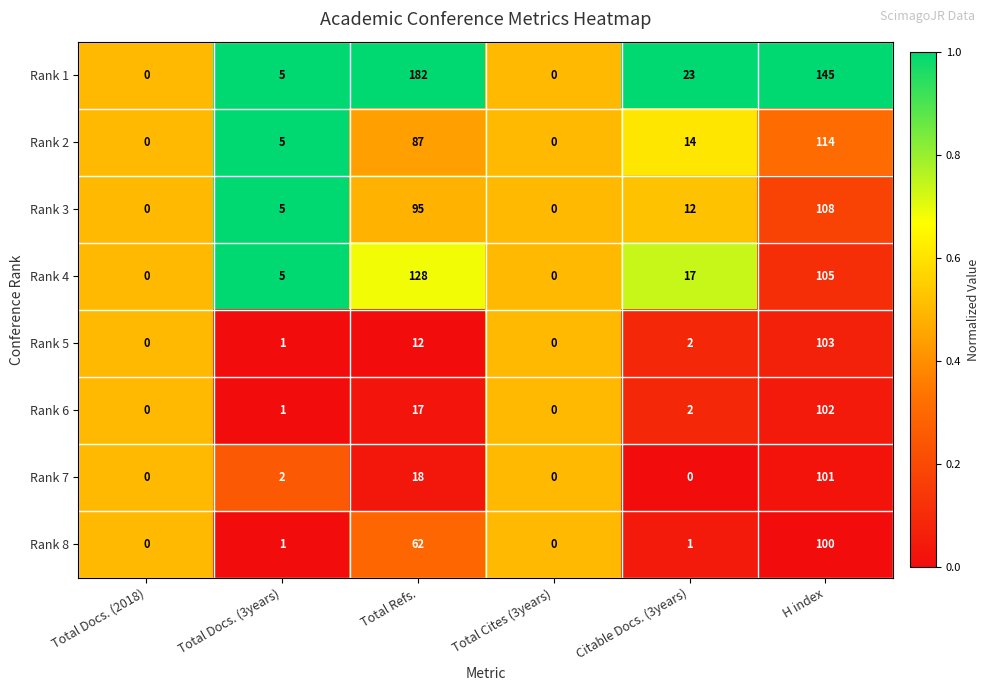

What is the difference between the highest and lowest values at Total Refs.?

170